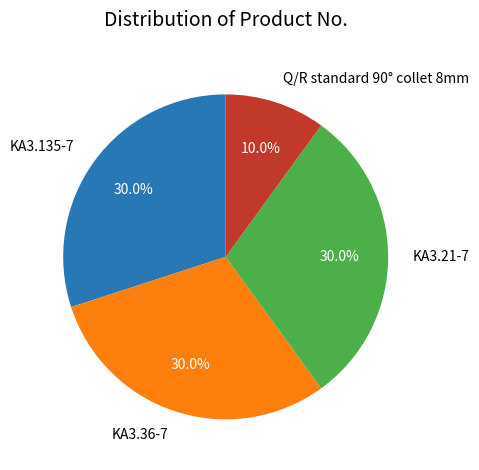

What percentage is NOT represented by Q/R standard 90° collet 8mm?

90.0%